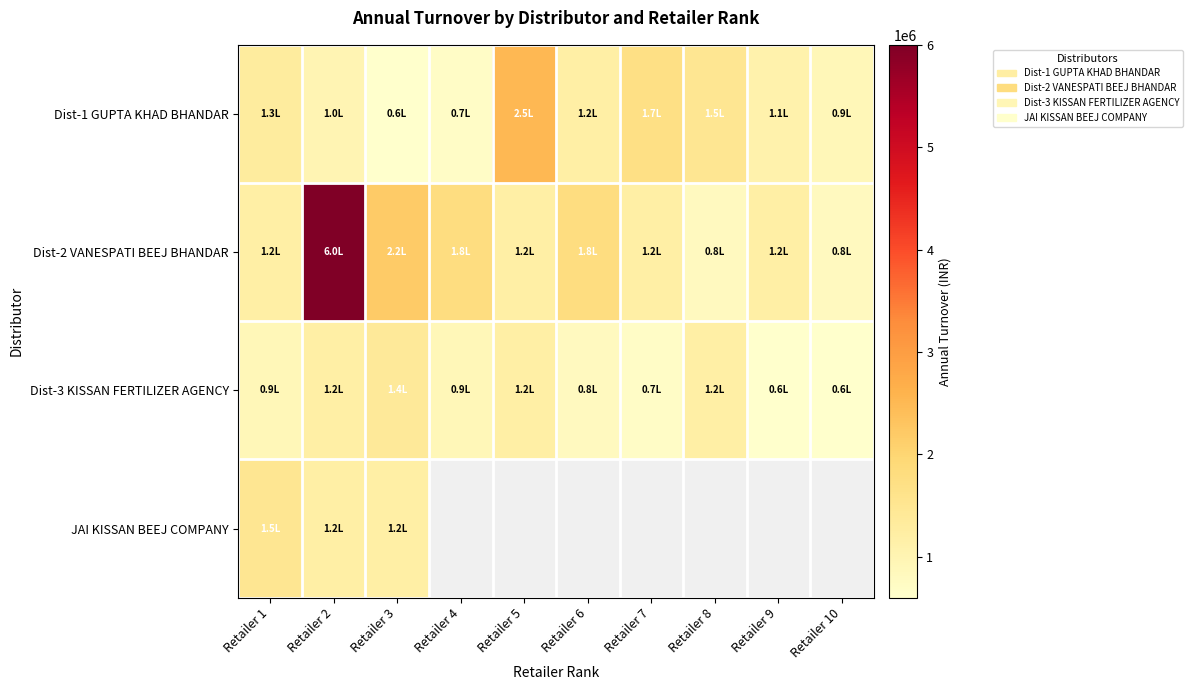

What is the difference between the second highest and second lowest values in the Dist-3 KISSAN FERTILIZER AGENCY series?

600000.0